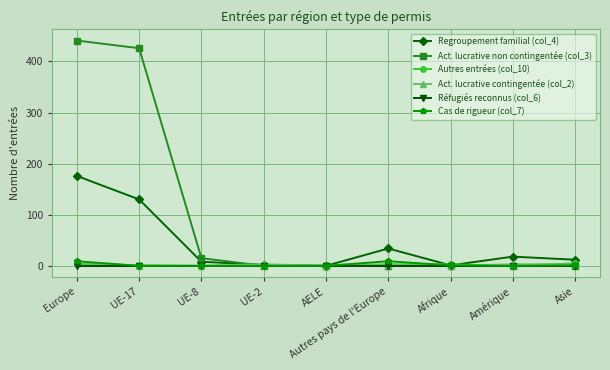

Which series has the largest total across all categories?

Act. lucrative non contingentée (col_3)